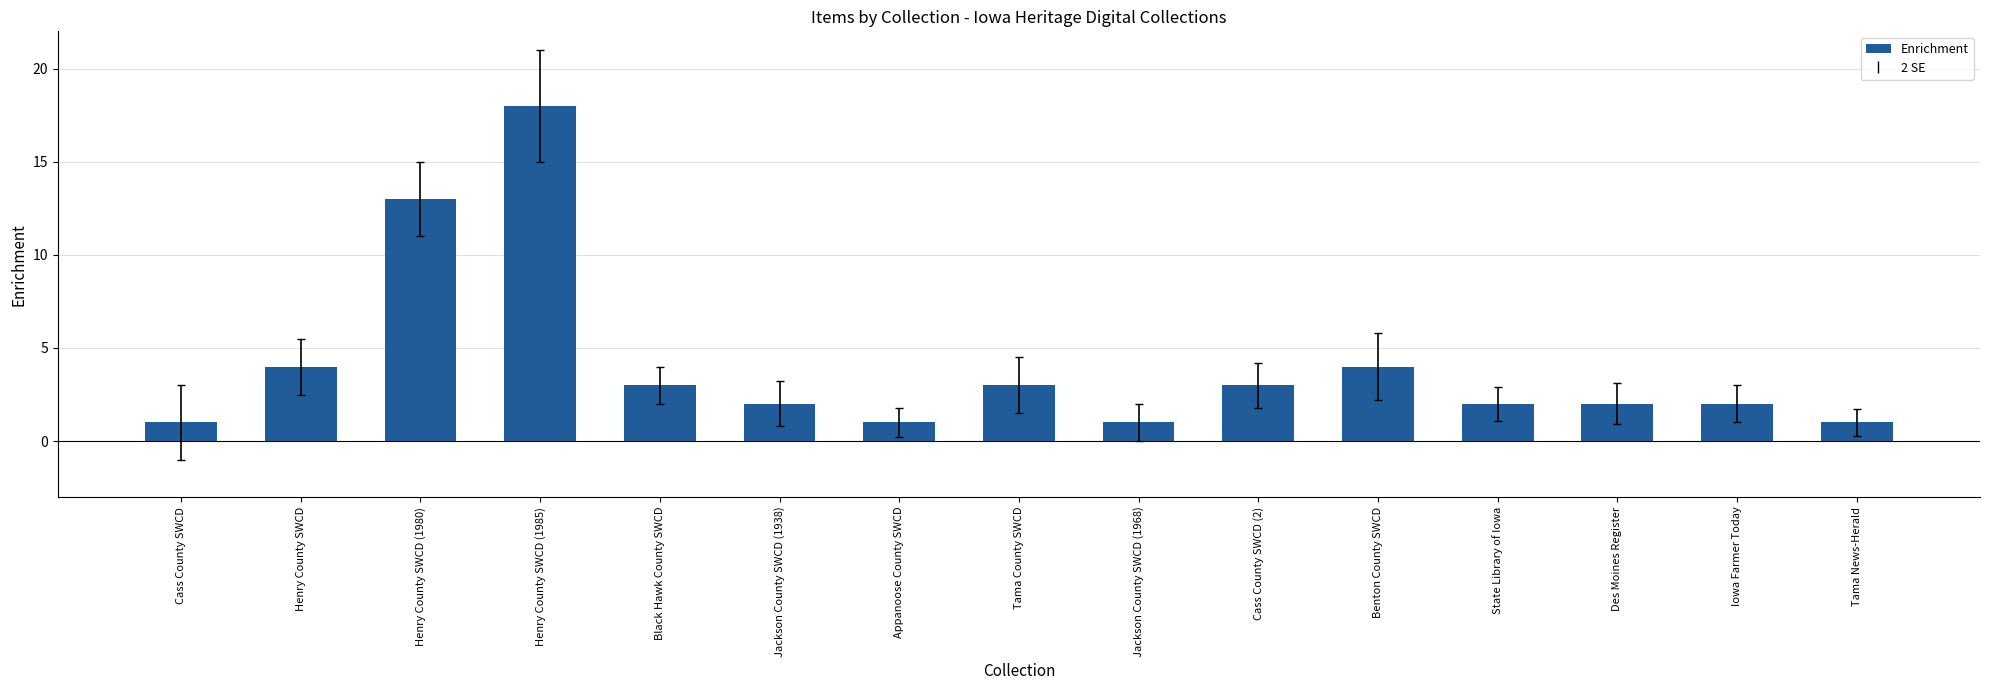

Reading right to left, list all the values displayed in this chart.

Tama News-Herald=1	Iowa Farmer Today=2	Des Moines Register=2	State Library of Iowa=2	Benton County SWCD=4	Cass County SWCD (2)=3	Jackson County SWCD (1968)=1	Tama County SWCD=3	Appanoose County SWCD=1	Jackson County SWCD (1938)=2	Black Hawk County SWCD=3	Henry County SWCD (1985)=18	Henry County SWCD (1980)=13	Henry County SWCD=4	Cass County SWCD=1